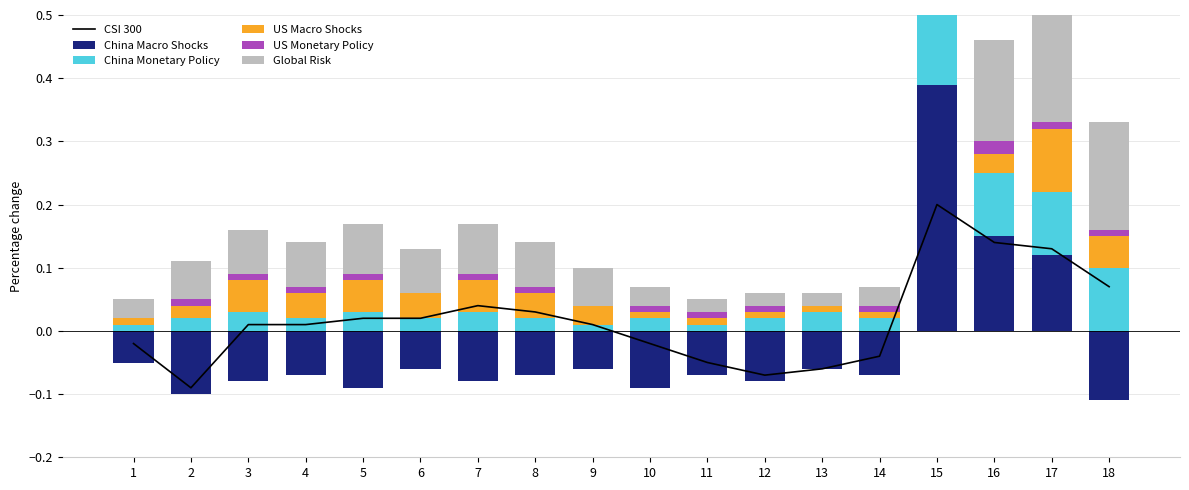

Is the value of China Macro Shocks at 3 greater than the value of Global Risk at 11?

No